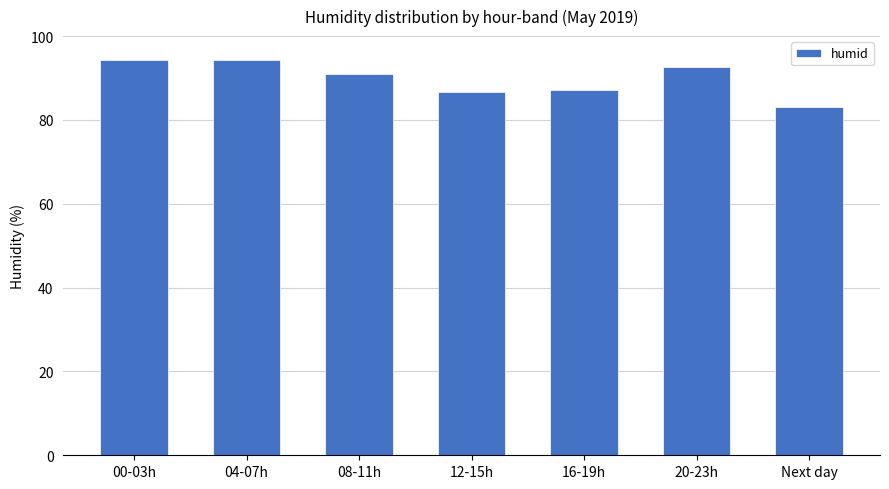

Reading left to right, transcribe all the data shown in this chart.

94.4	94.4	90.9	86.6	87.1	92.6	83.0